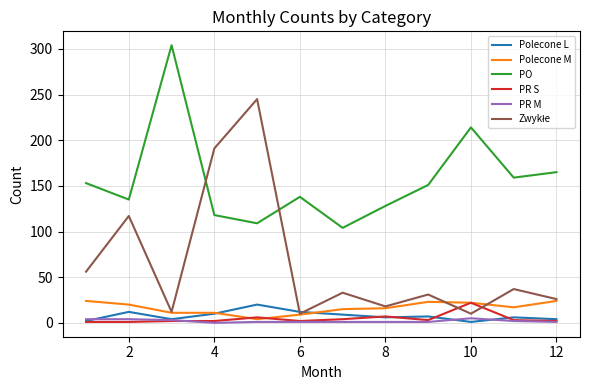

Which series has the largest total across all categories?

PO